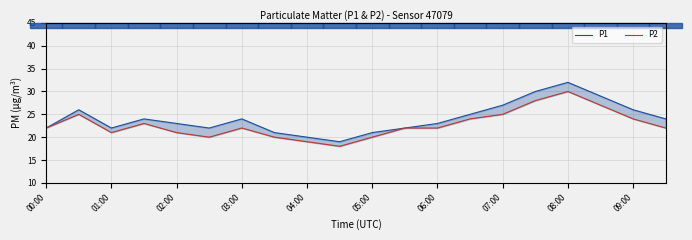

True or false: P1 has a value of 18 at 07:00.

False